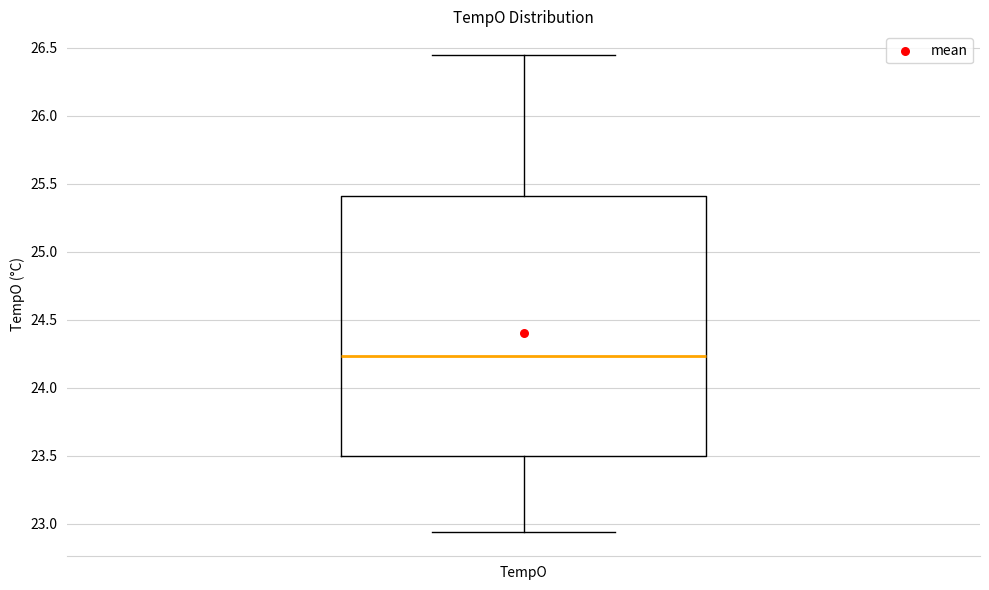

Read this box plot against the y-axis: the position of the median line, the range covered by the box, and the ends of both whiskers. The values are not printed on the chart, so give them approximately, as read against the axis.

median 24.25, box 23.50 to 25.40, whiskers 22.95 to 26.45